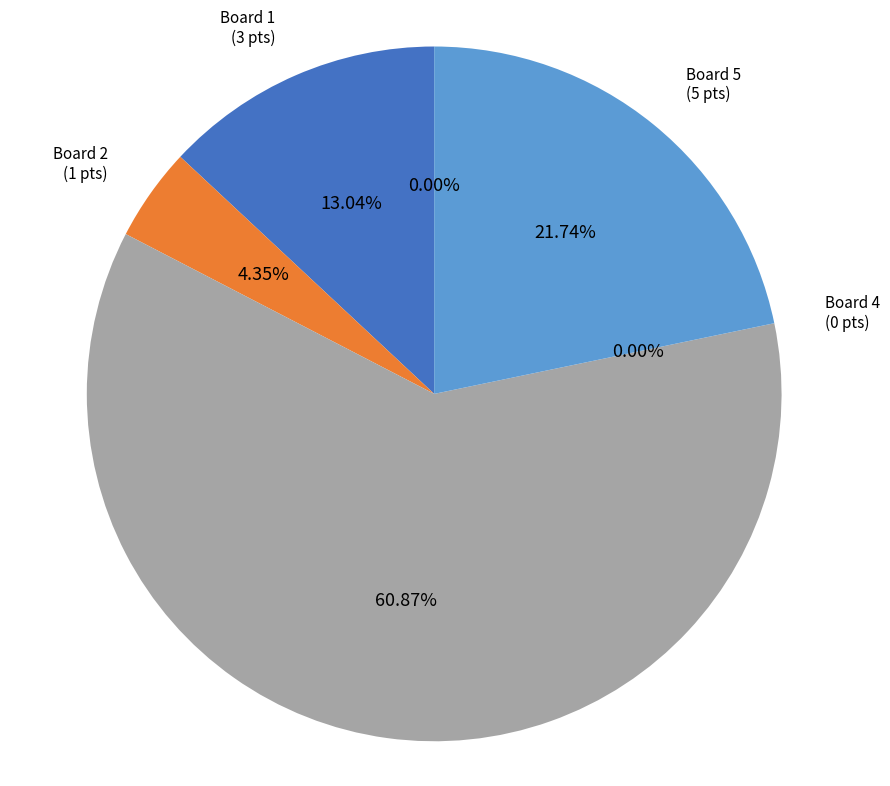

Which slice represents more than half of the pie?

Board 3